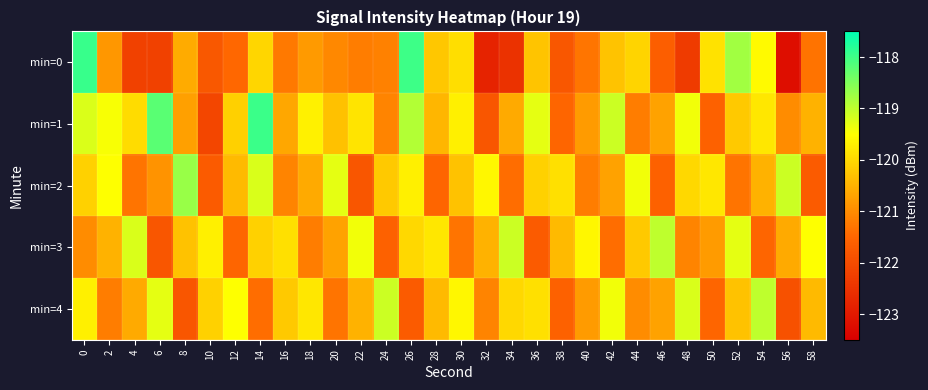

Count the number of data series in this chart.

5